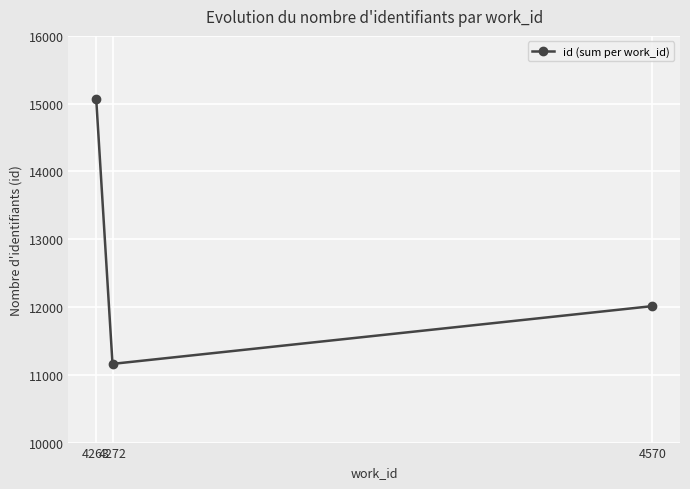

Reading left to right, list all the values displayed in this chart.

4263=15068	4272=11161	4570=12013